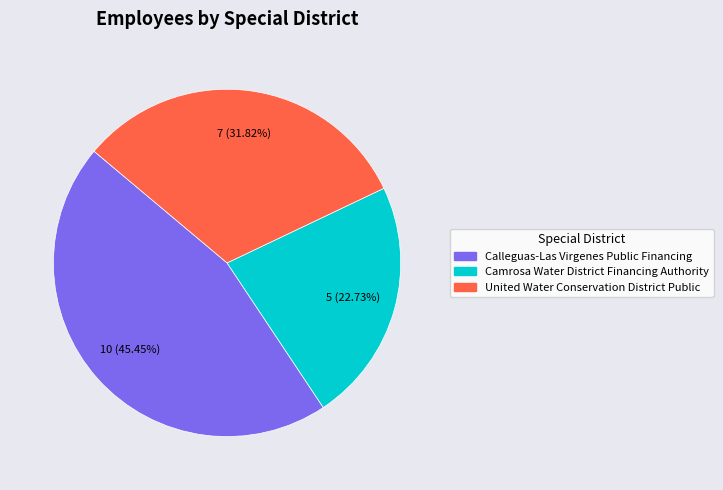

Between Calleguas-Las Virgenes Public Financing and United Water Conservation District Public, which is larger?

Calleguas-Las Virgenes Public Financing